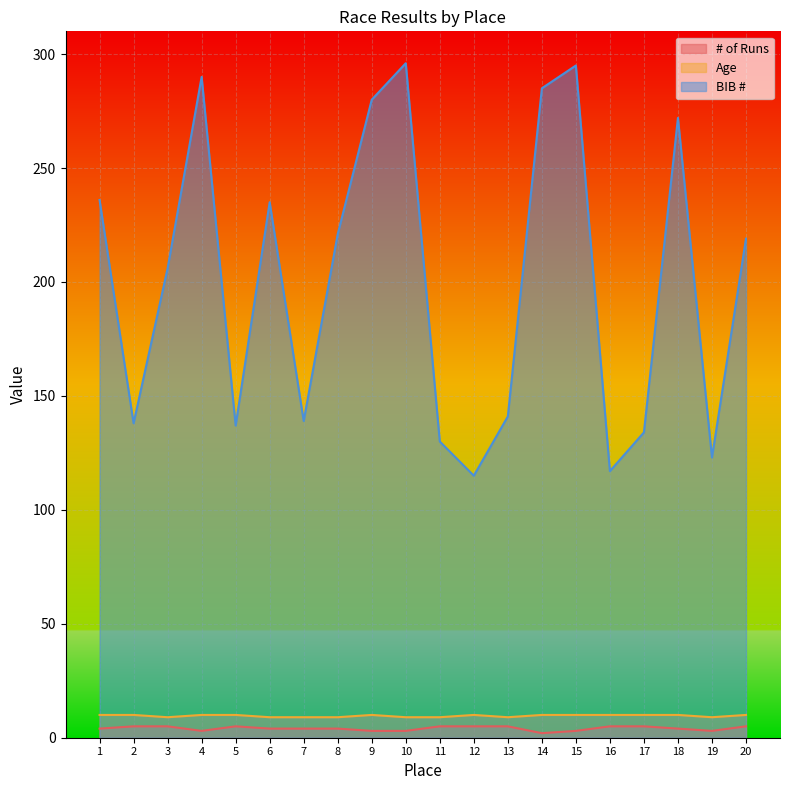

Which series has the largest range (max minus min)?

BIB #